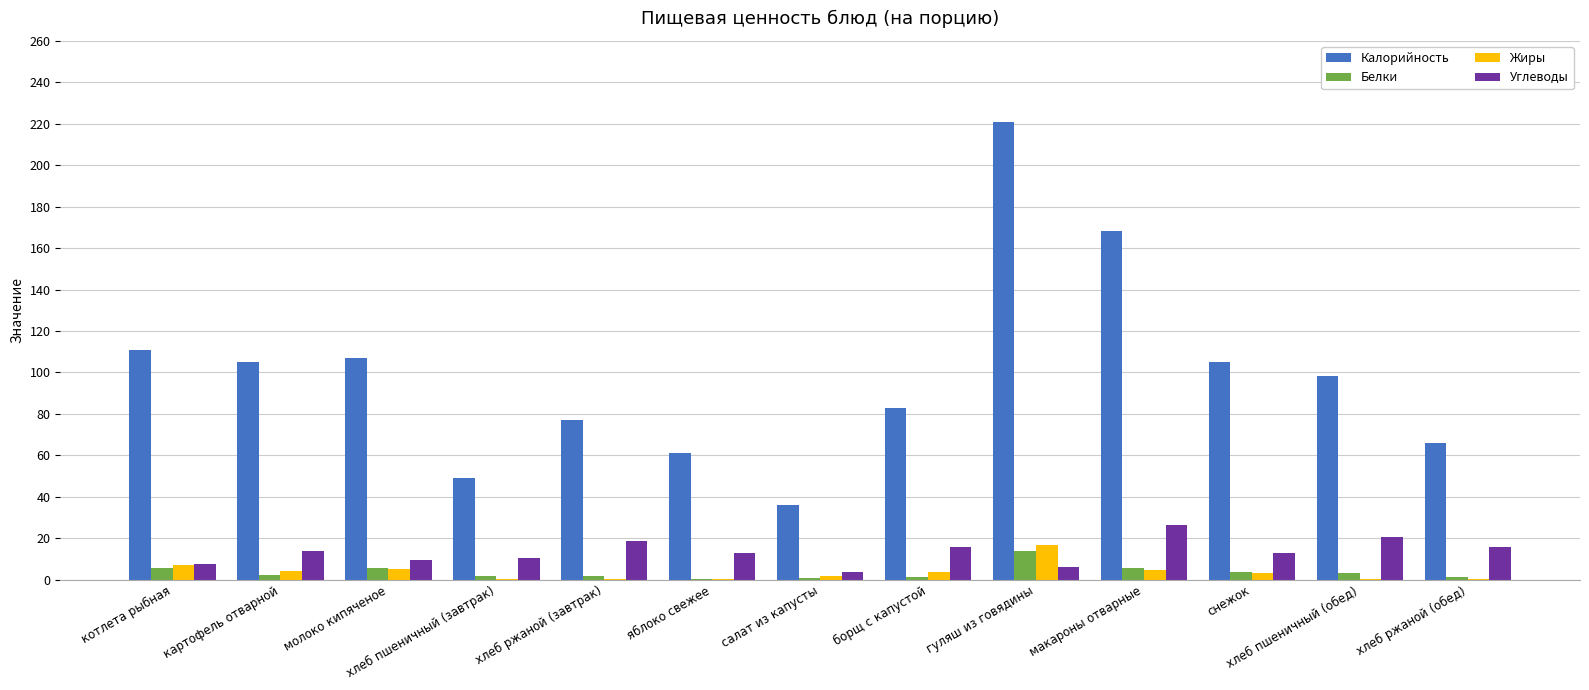

Between молоко кипяченое and салат из капусты, which series saw the biggest shift?

Калорийность